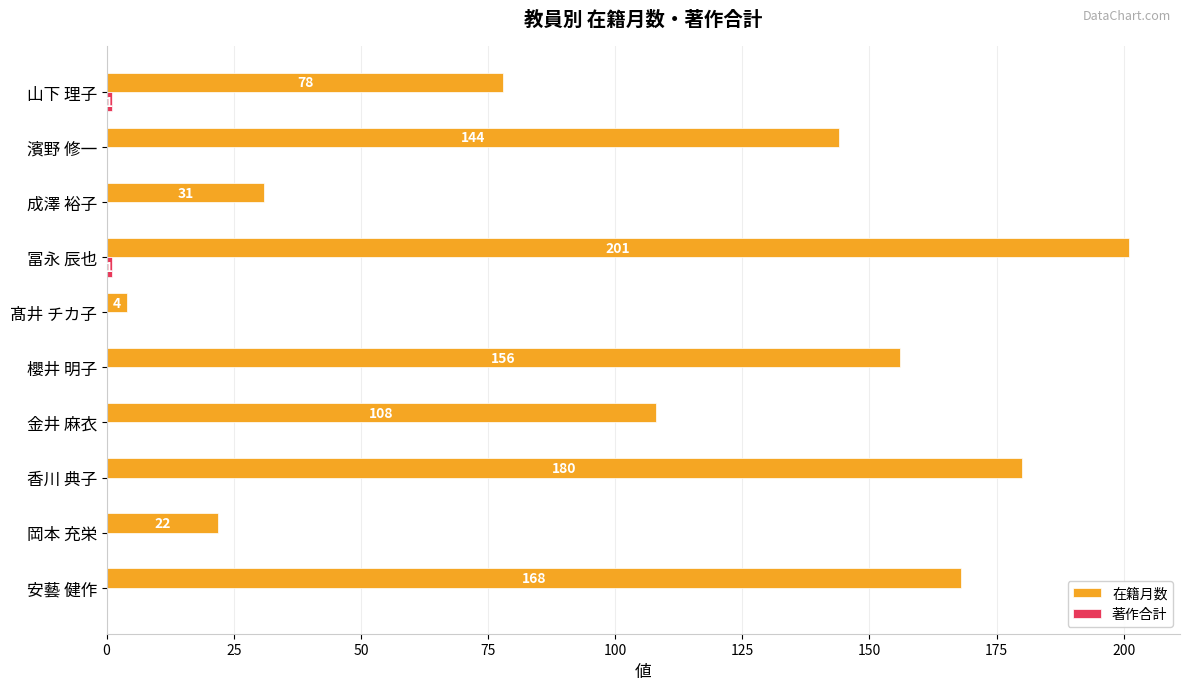

What value does the 在籍月数 series have at 櫻井 明子, to the nearest 10?

160